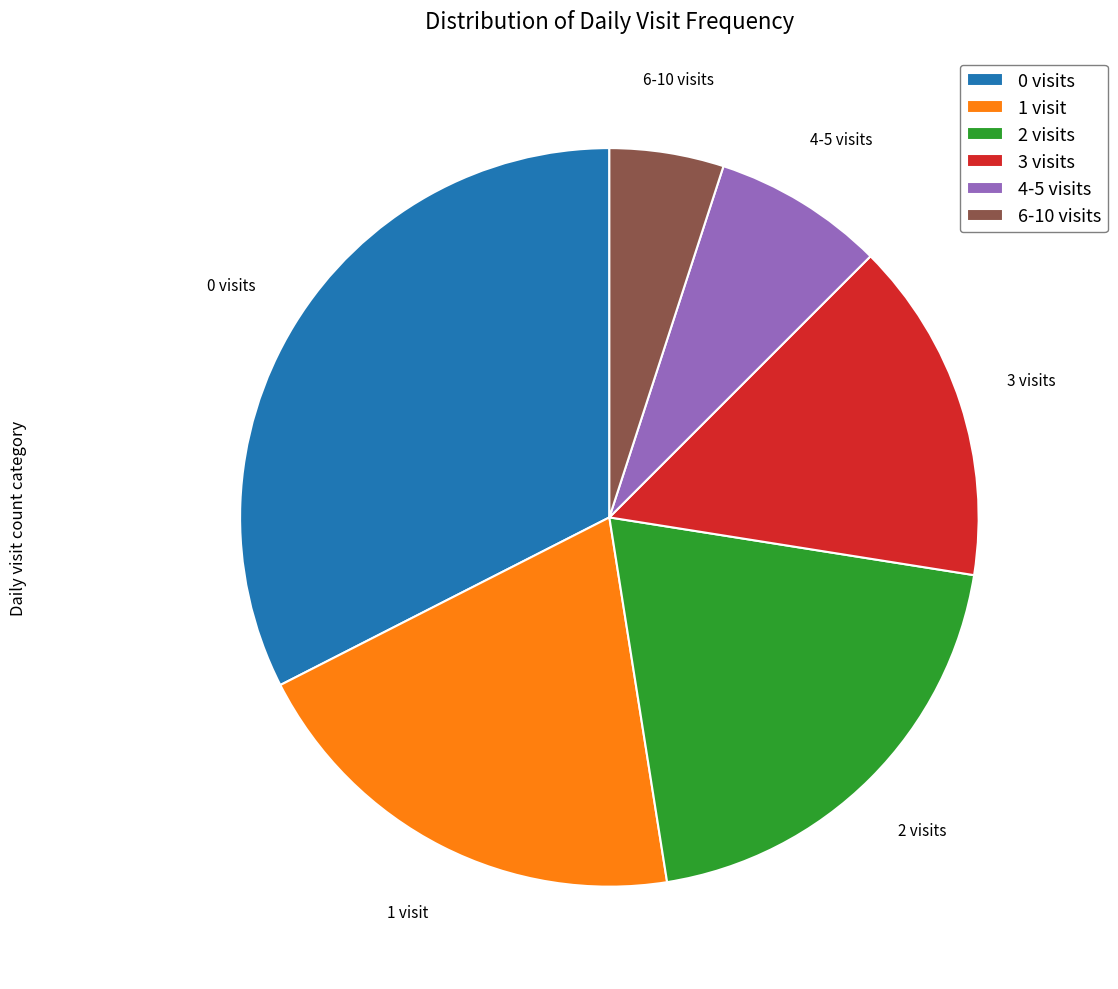

How many segments does this pie chart have?

6